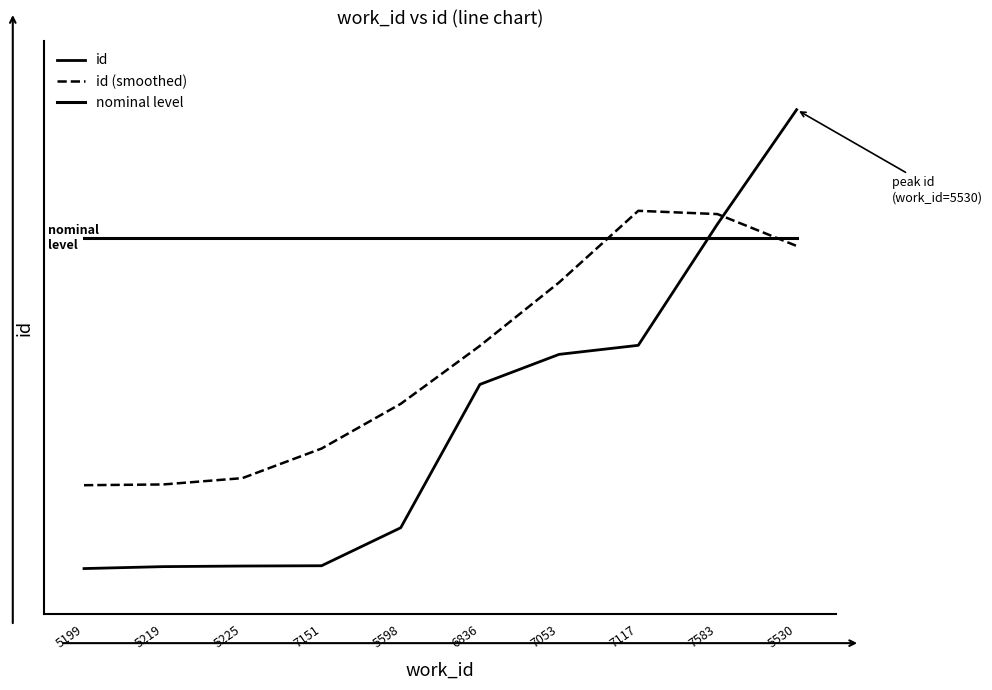

At which category is the sum across all series the highest?

5530